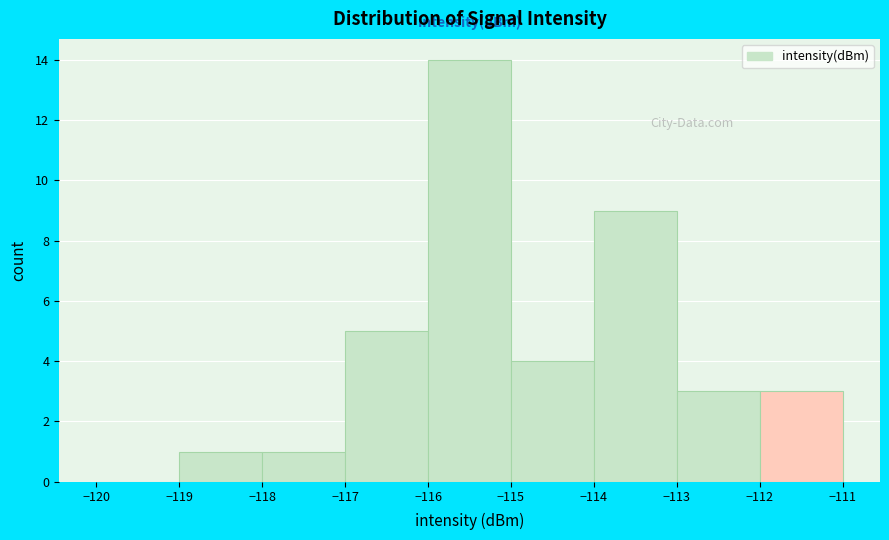

How tall is the bar that spans -112 to -111 on the x-axis? The values are not printed on the chart, so give them approximately, as read against the axis.

3